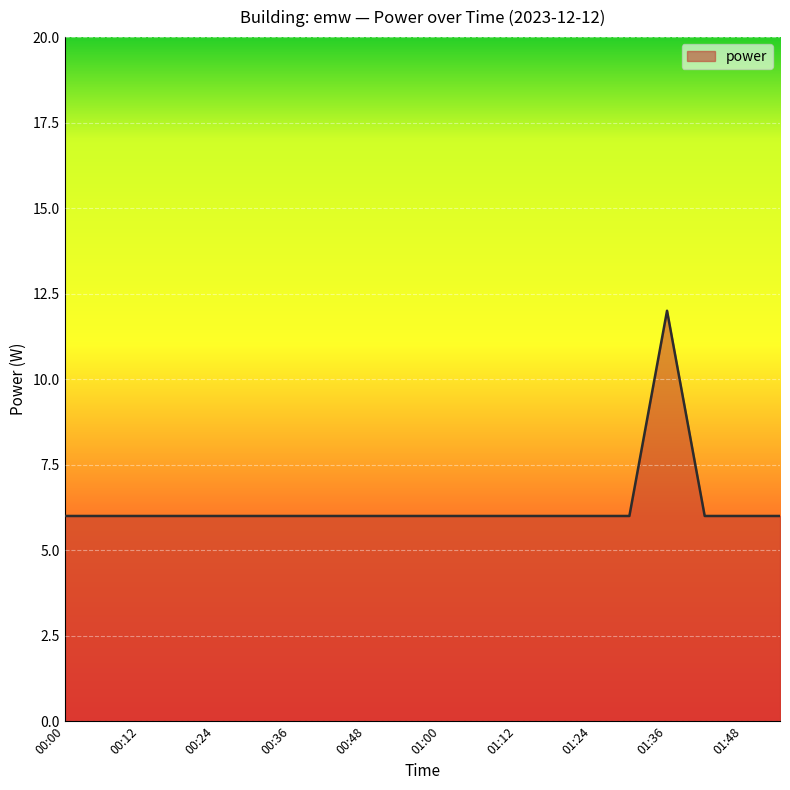

What is the difference between the maximum and minimum values?

6